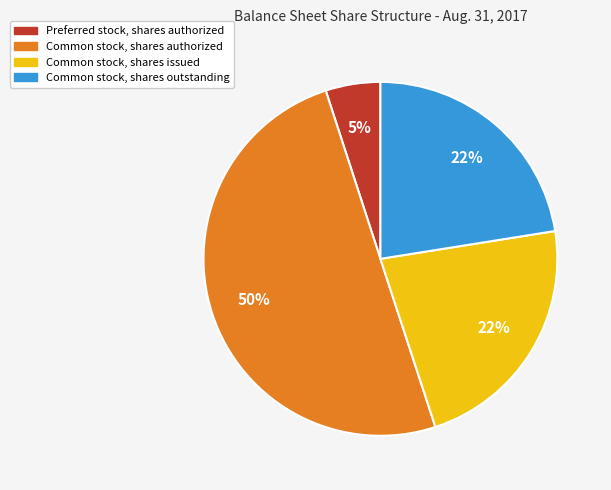

Combined, do Common stock, shares authorized and Common stock, shares outstanding account for over 50%?

Yes